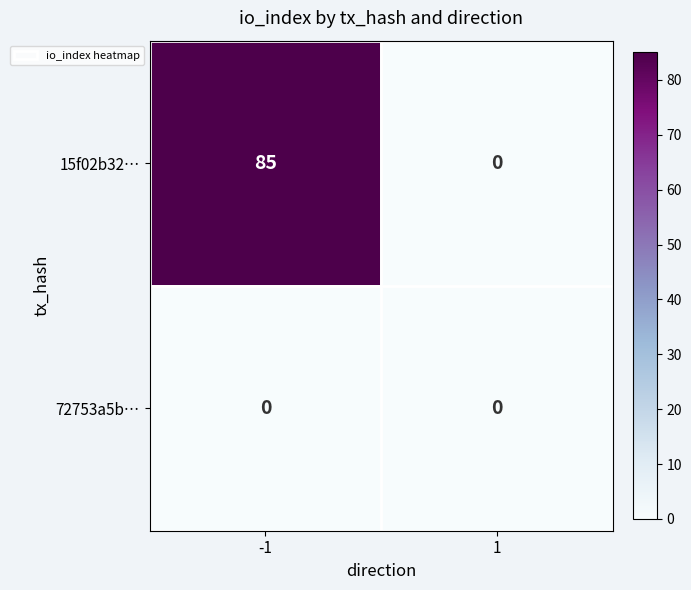

Is it true that 15f02b32… equals 0 at 1?

True